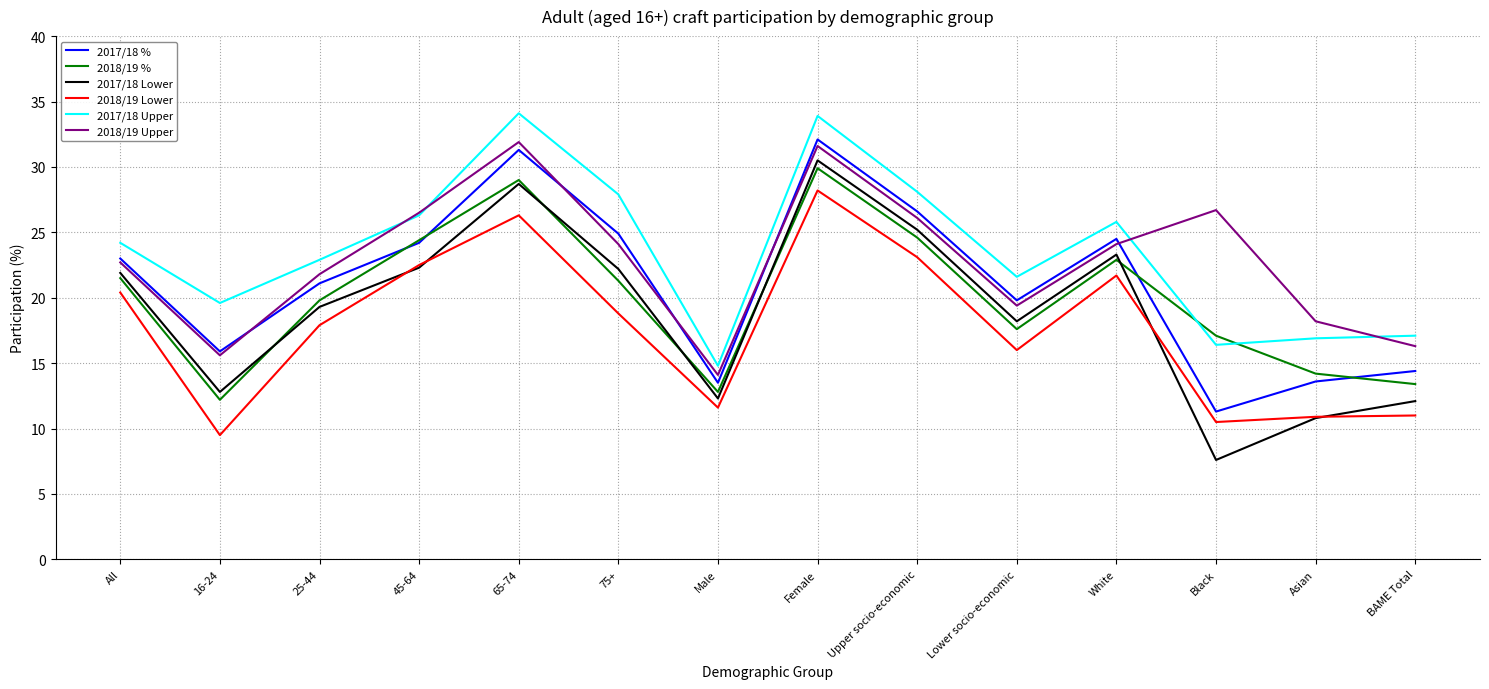

What position from the right is Black?

3